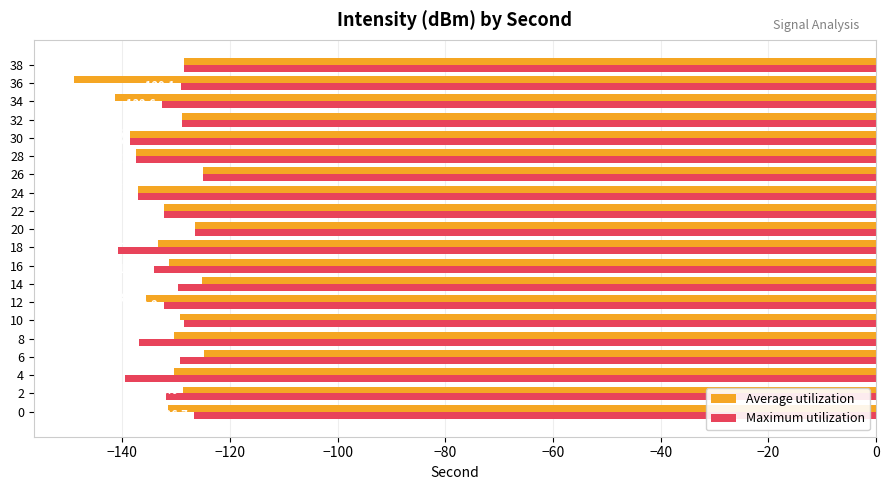

The value of Average utilization at 18 is -187.3. True or false?

False